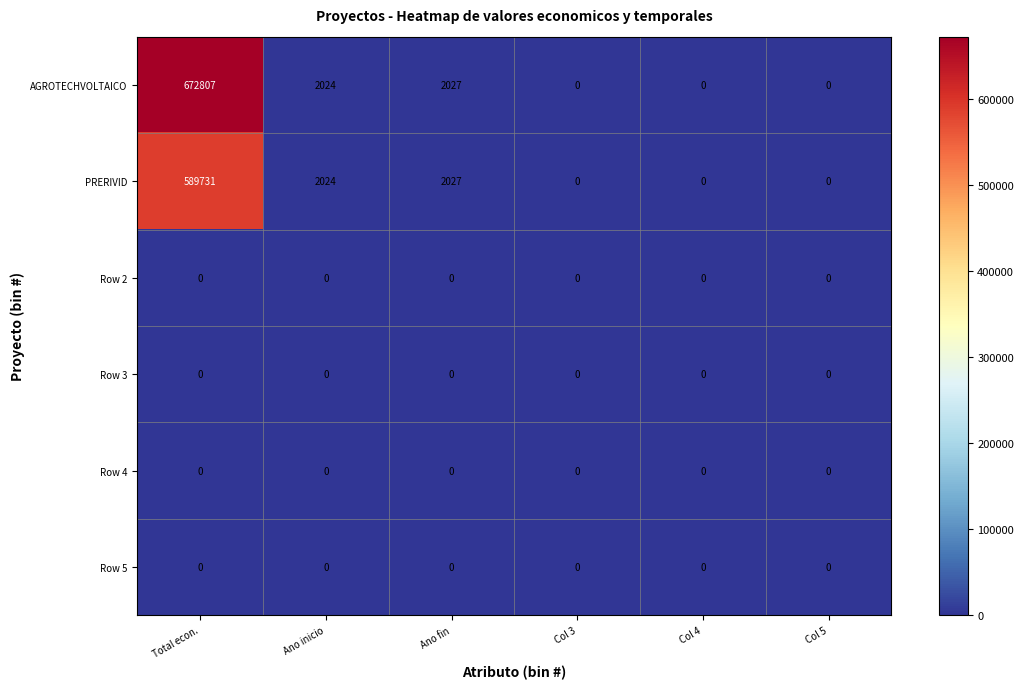

Which series has the largest total across all categories?

AGROTECHVOLTAICO